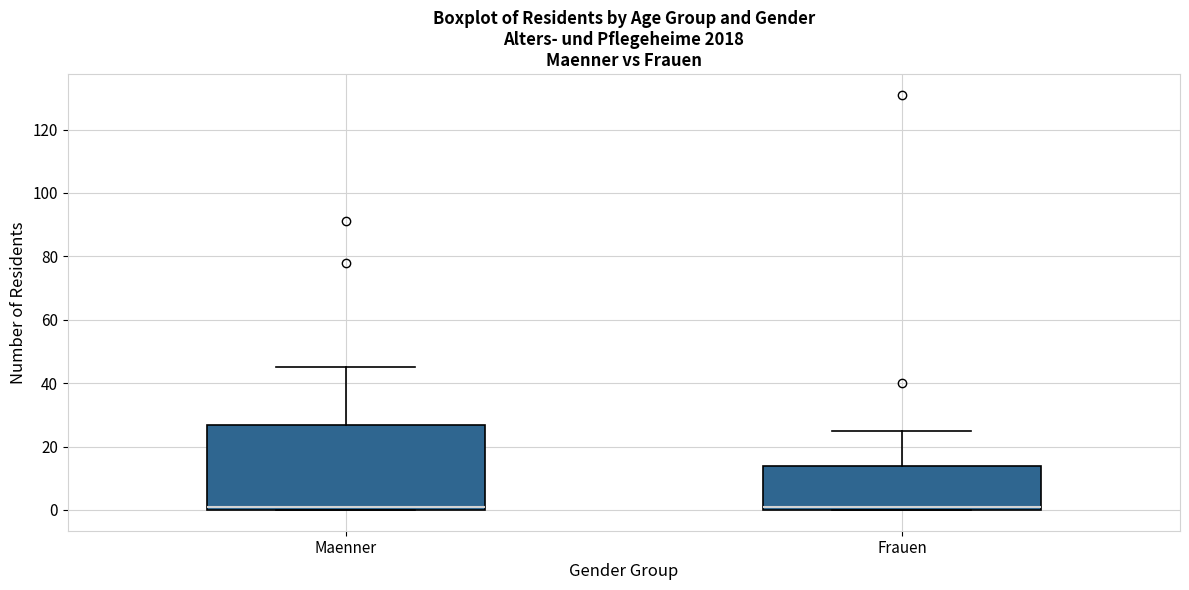

Reading left to right, read every box against the y-axis: the position of its median line, the range the box covers, and the ends of its whiskers. The values are not printed on the chart, so give them approximately, as read against the axis.

Maenner: median 2, box 0 to 26, whiskers 0 to 46
Frauen: median 2, box 0 to 14, whiskers 0 to 26